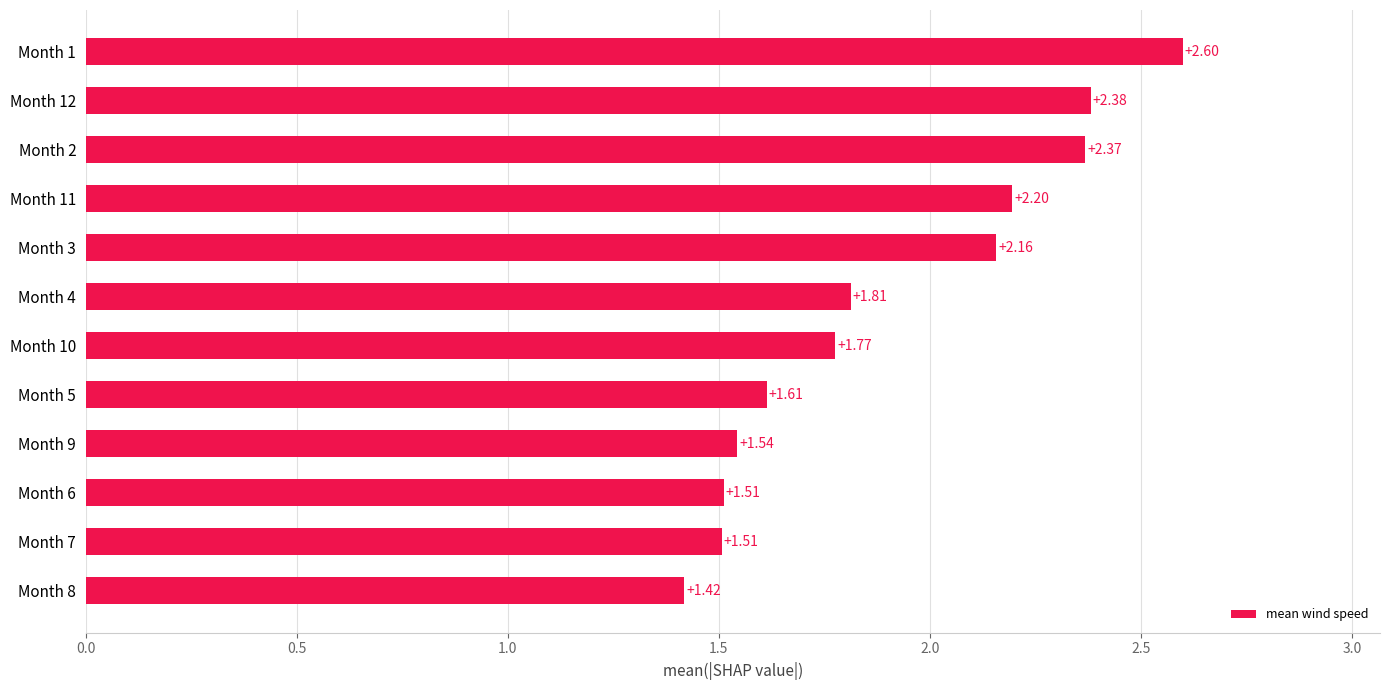

What is the change in value from Month 6 to Month 2?

+0.9